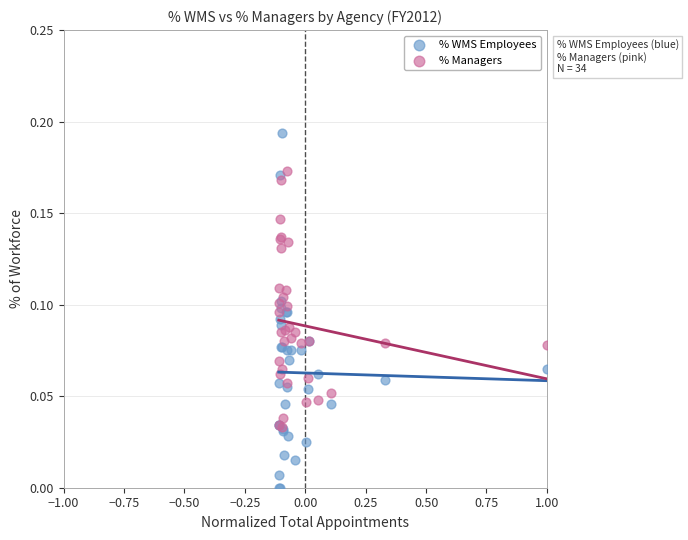

What are all the series names shown in the legend?

% WMS Employees, % Managers